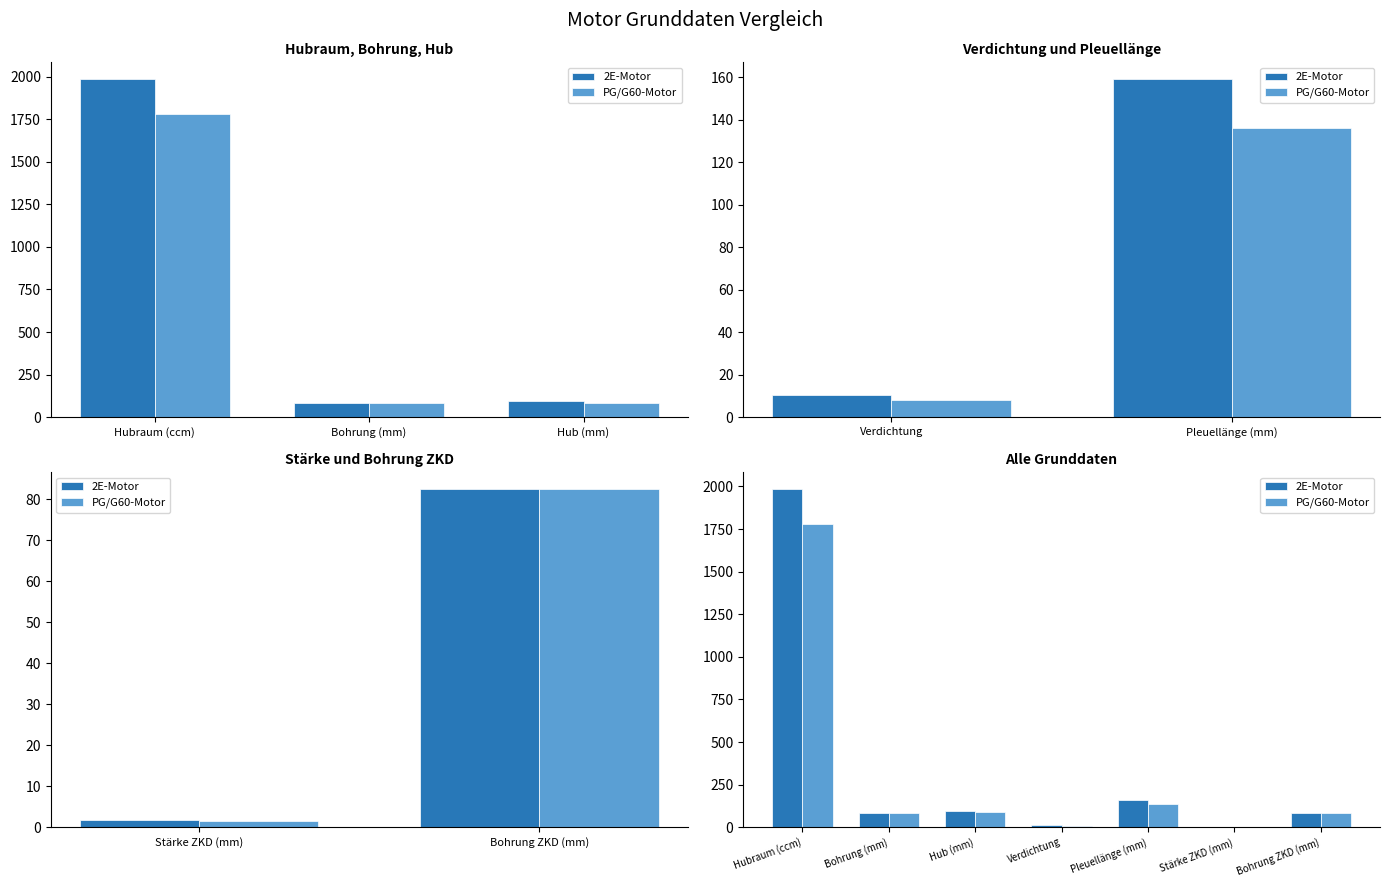

At which category is the sum across all series the highest?

Hubraum (ccm)